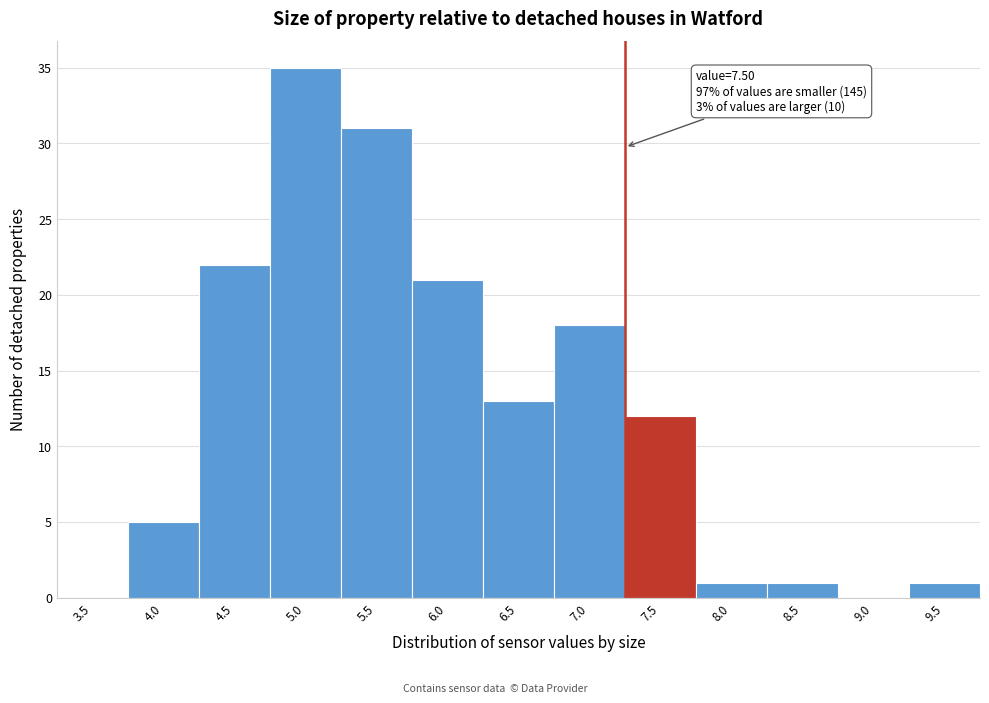

Reading left to right, extract all data points from this chart.

3.5=0	4.0=5	4.5=22	5.0=35	5.5=31	6.0=21	6.5=13	7.0=18	7.5=12	8.0=1	8.5=1	9.0=0	9.5=1